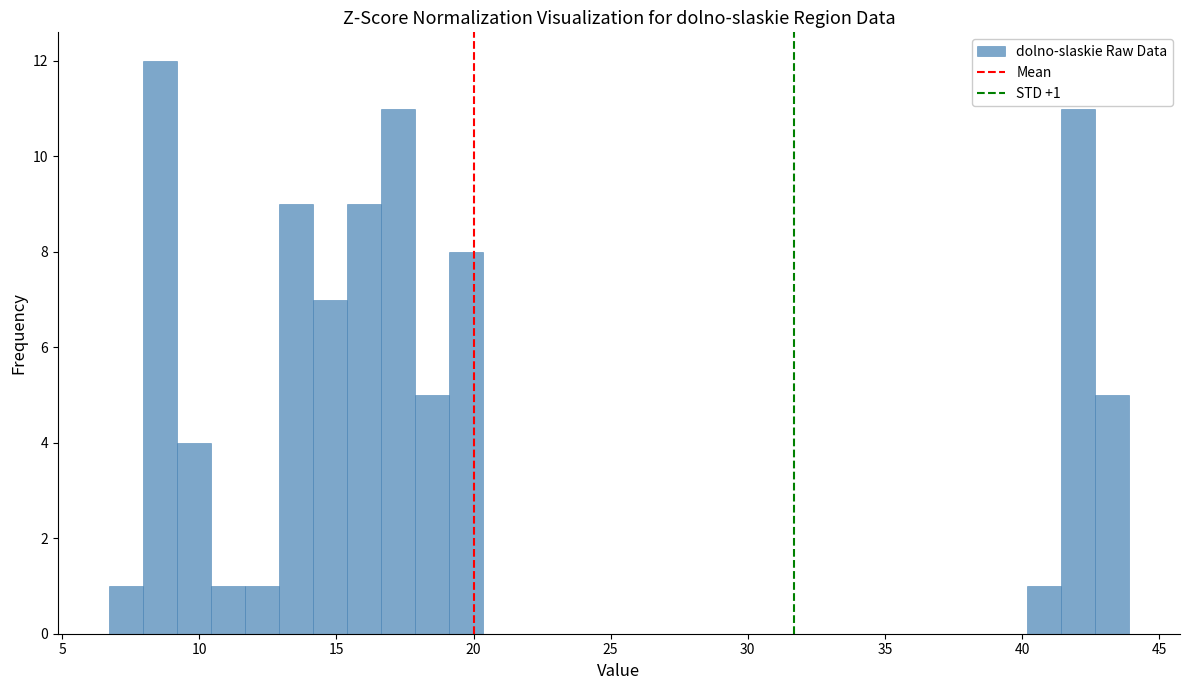

Read against the x-axis, roughly where is the centre of the tallest bar?

8.5